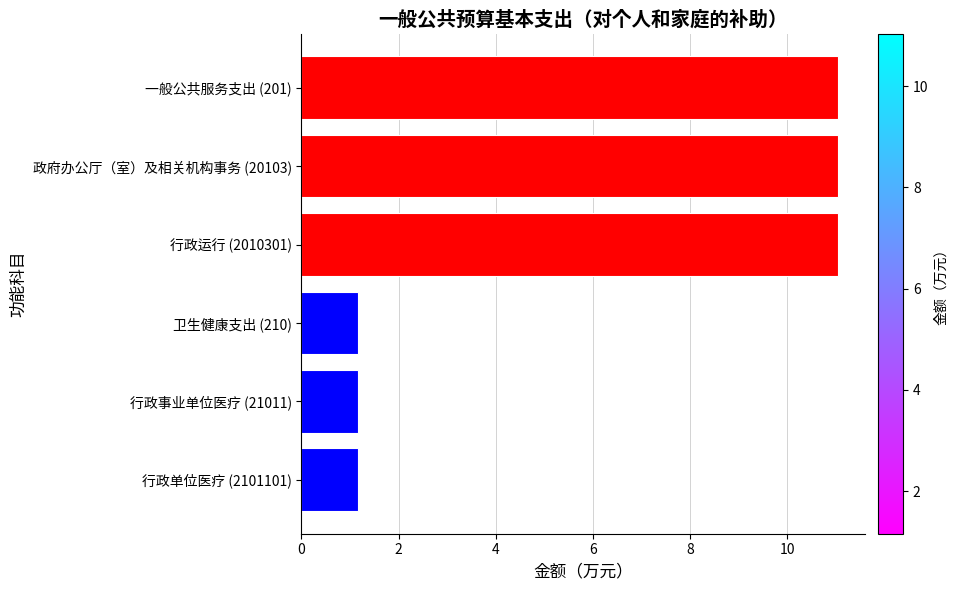

Approximately how many times larger is the value at 行政事业单位医疗 (21011) compared to 行政单位医疗 (2101101)?

1.0